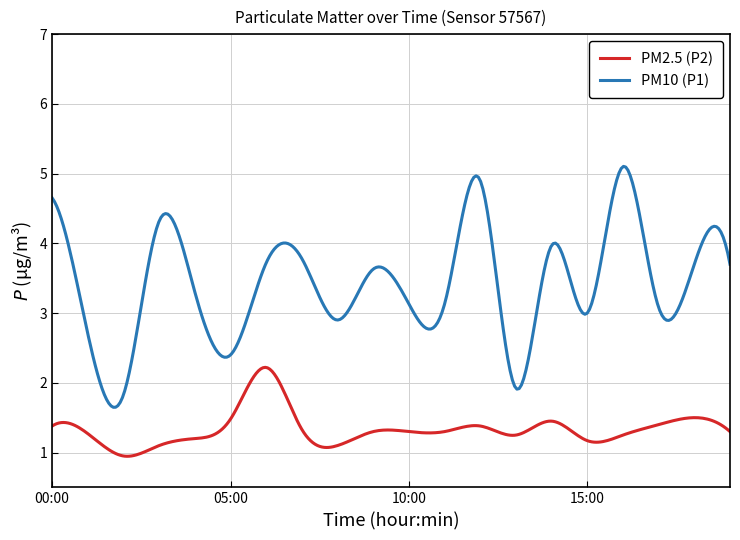

List the series in order of their peak value, highest first.

PM10 (P1), PM2.5 (P2)